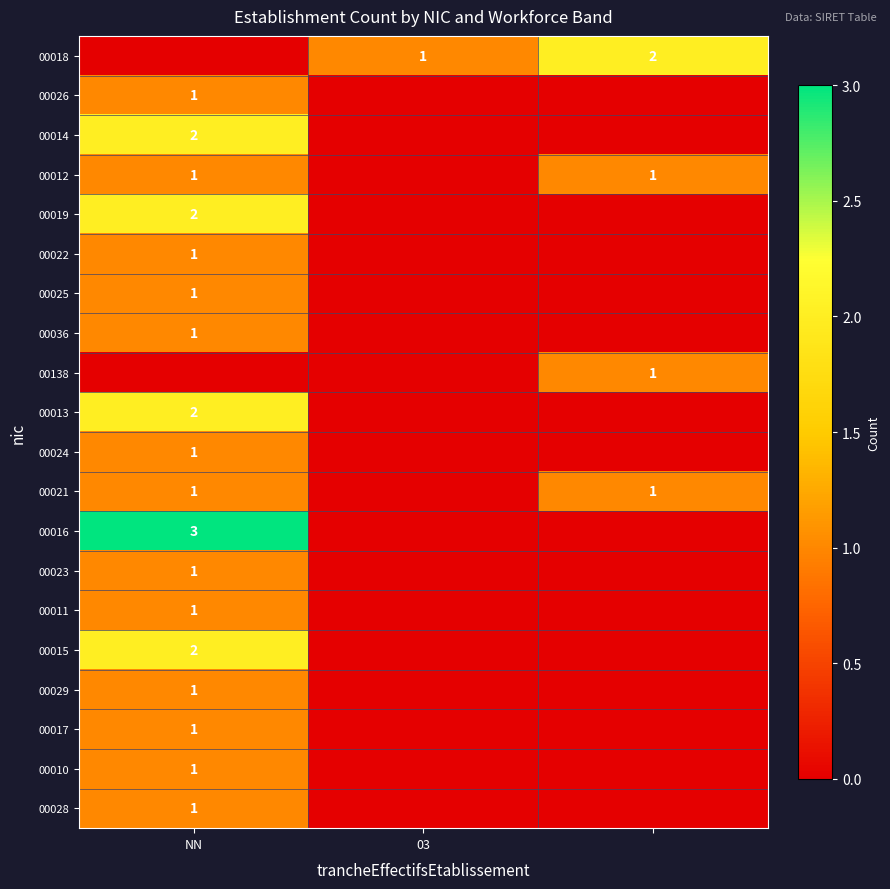

The value of 00013 at NN is 2. True or false?

True